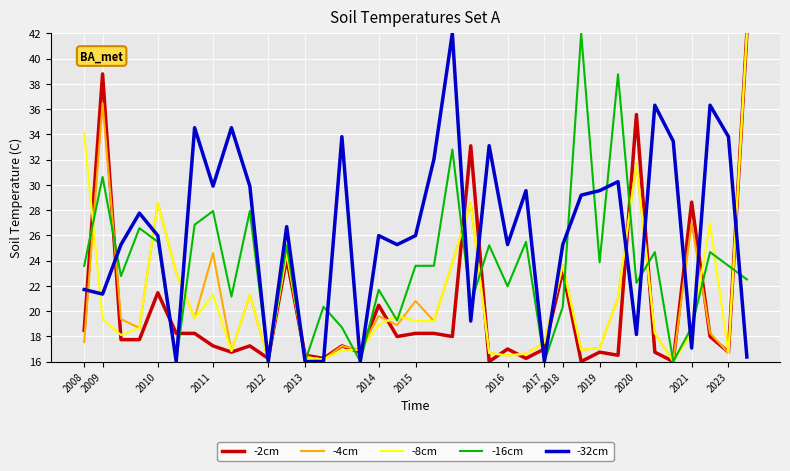

What is the greatest value displayed?

42.0